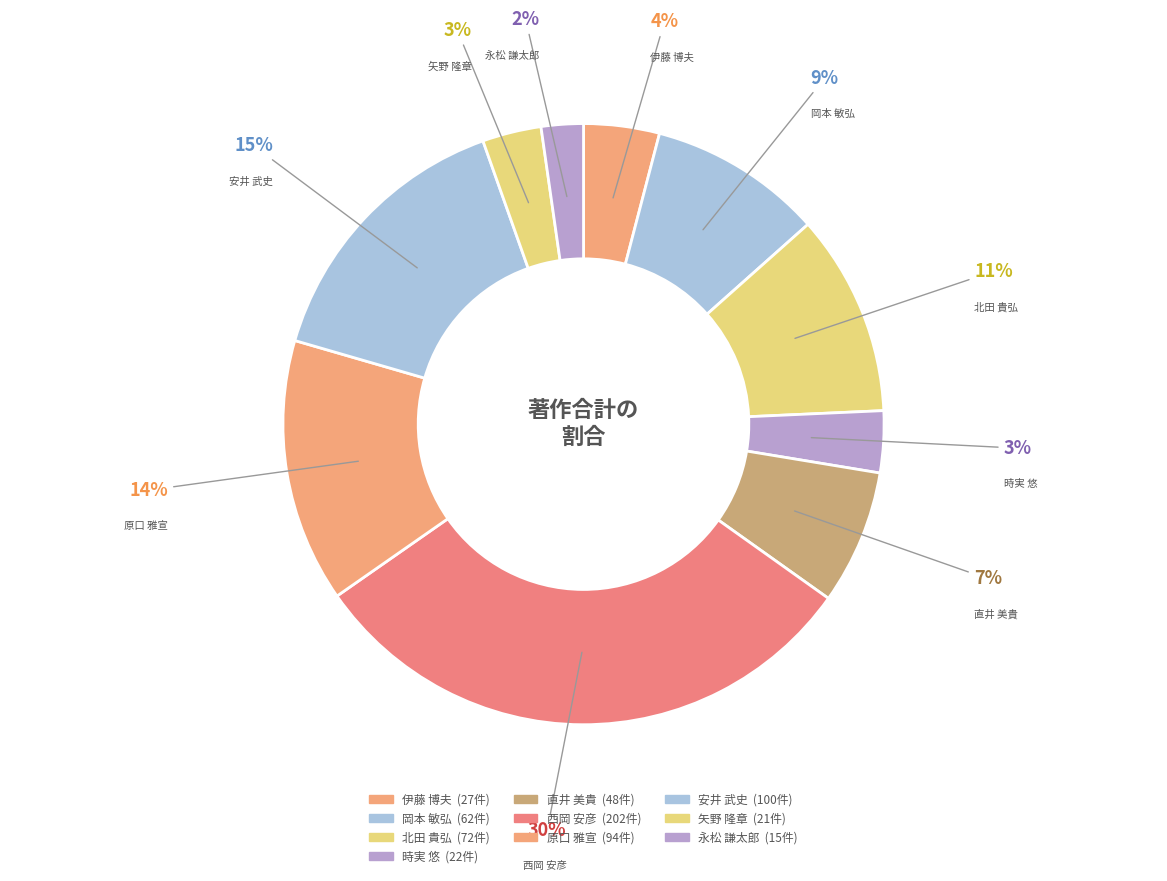

What percentage is the 直井 美貴 slice, to the nearest percent?

7%